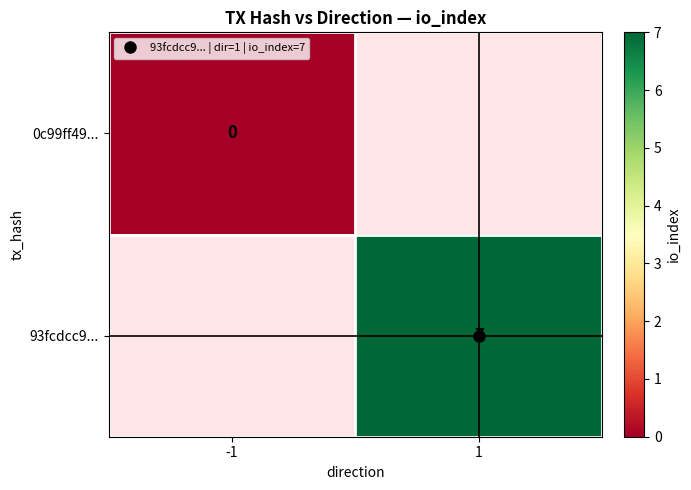

Rank the series by their maximum value, from lowest to highest.

0c99ff49..., 93fcdcc9...